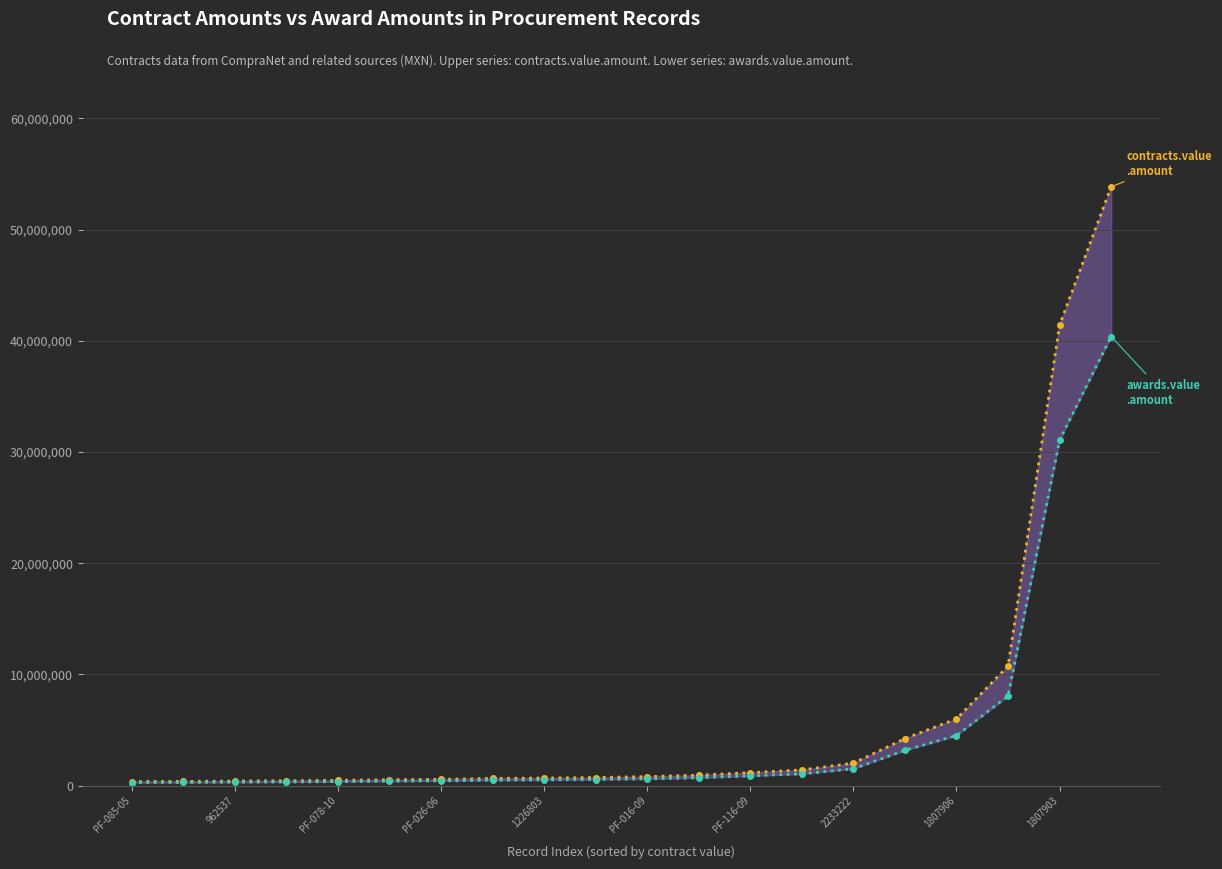

Which has a higher value, 19 or PF-026-06?

19